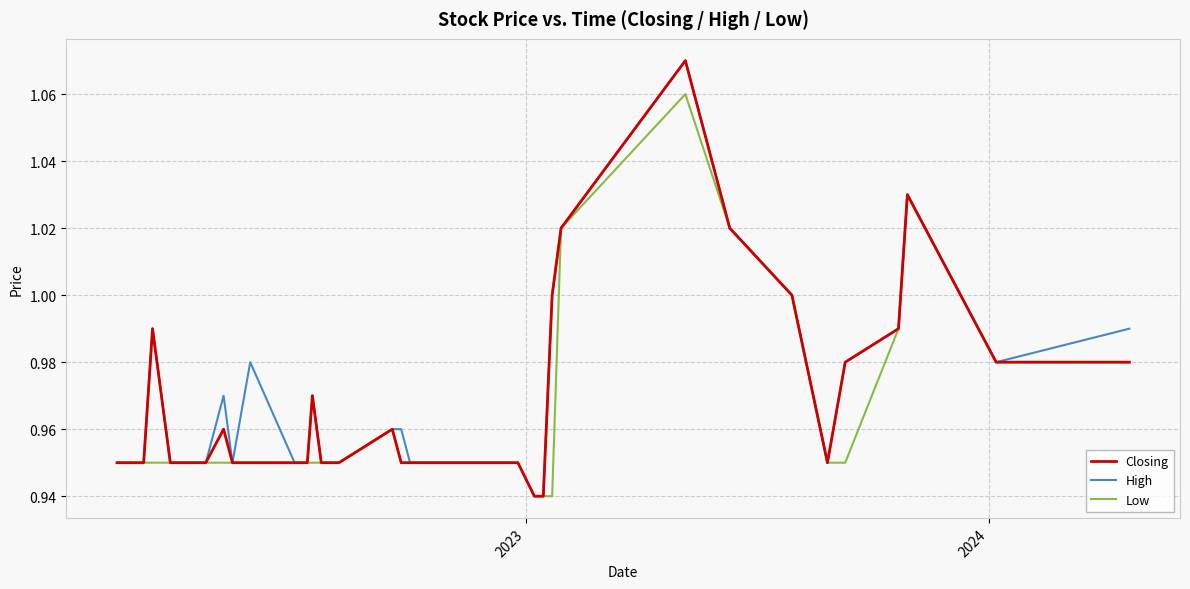

True or false: Closing and High intersect in this chart.

False